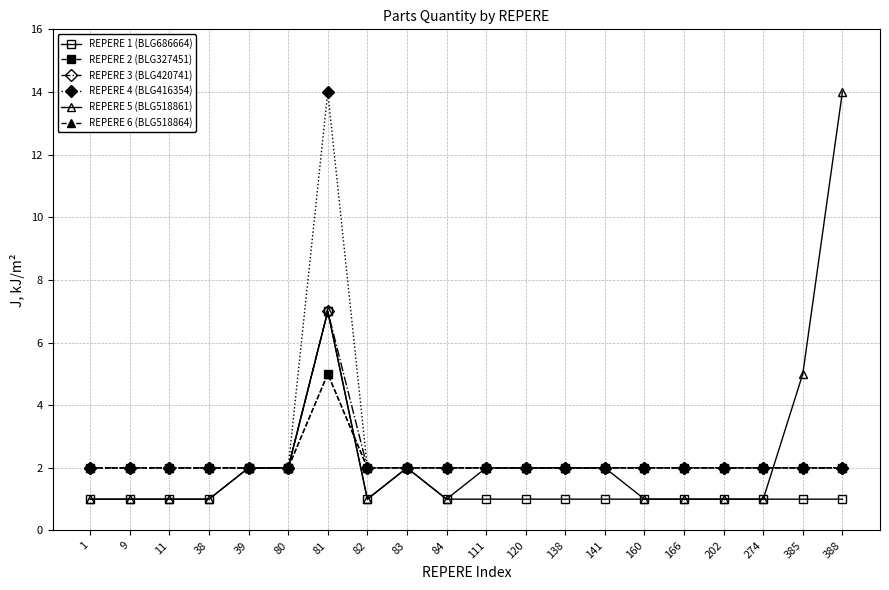

What is the value of the REPERE 5 (BLG518861) point at the 8th from the left?

1